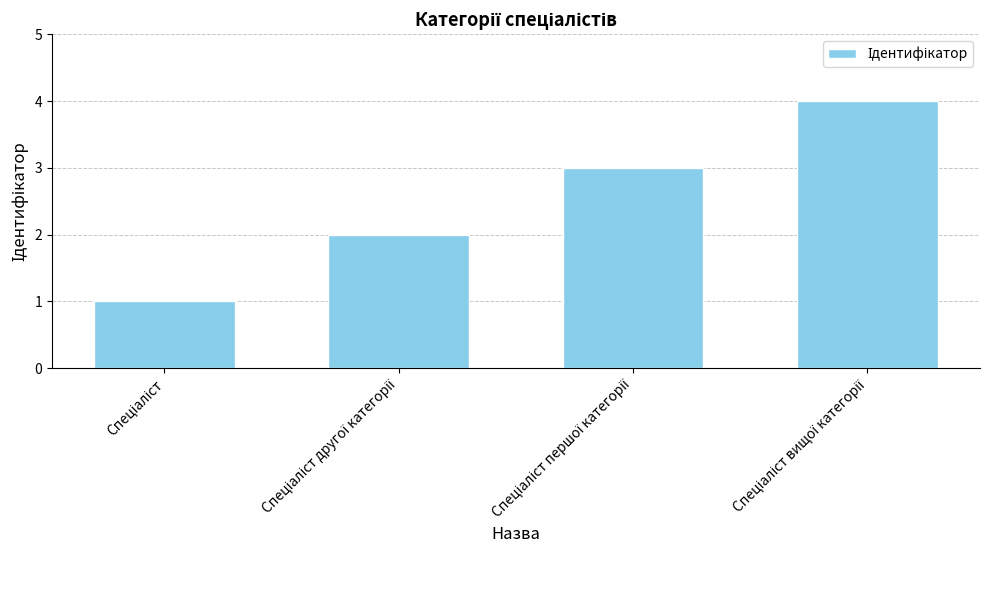

How many values are below 3?

2